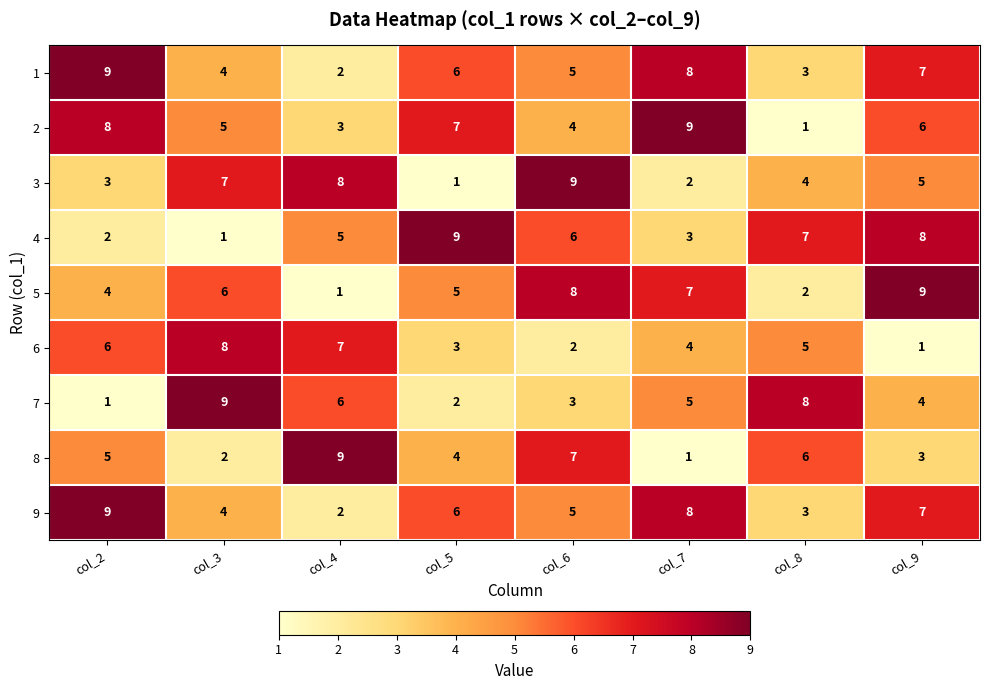

What is the greatest value displayed?

9